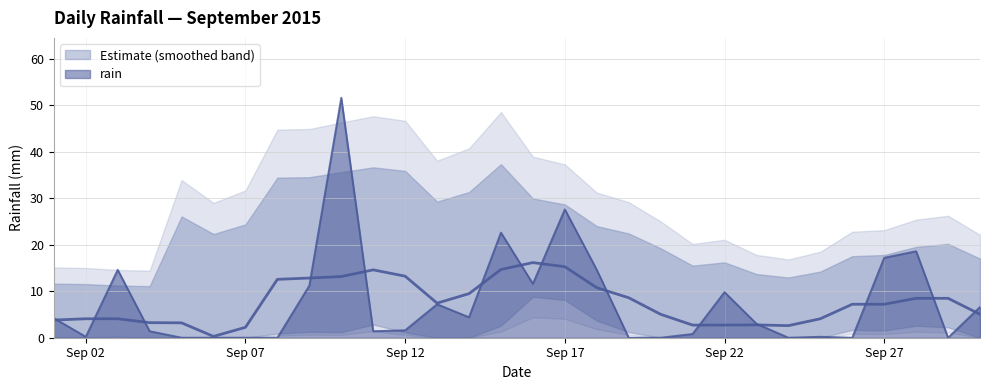

How many categories are shown in the chart?

30